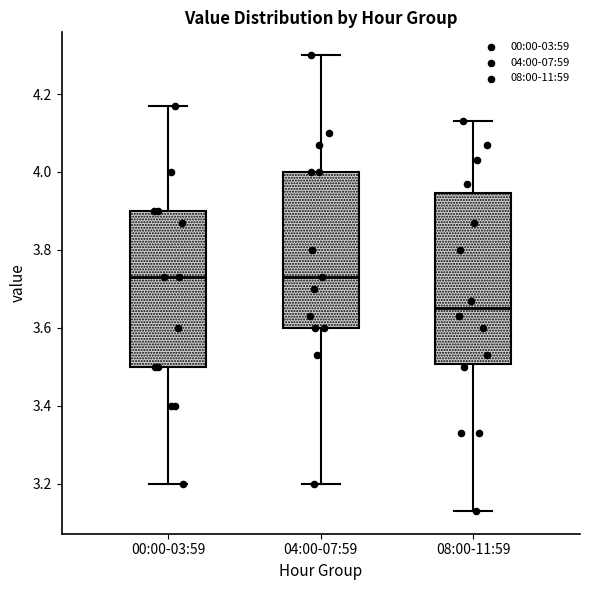

Comparing the boxes themselves (not the whiskers), which one is the tallest?

08:00-11:59